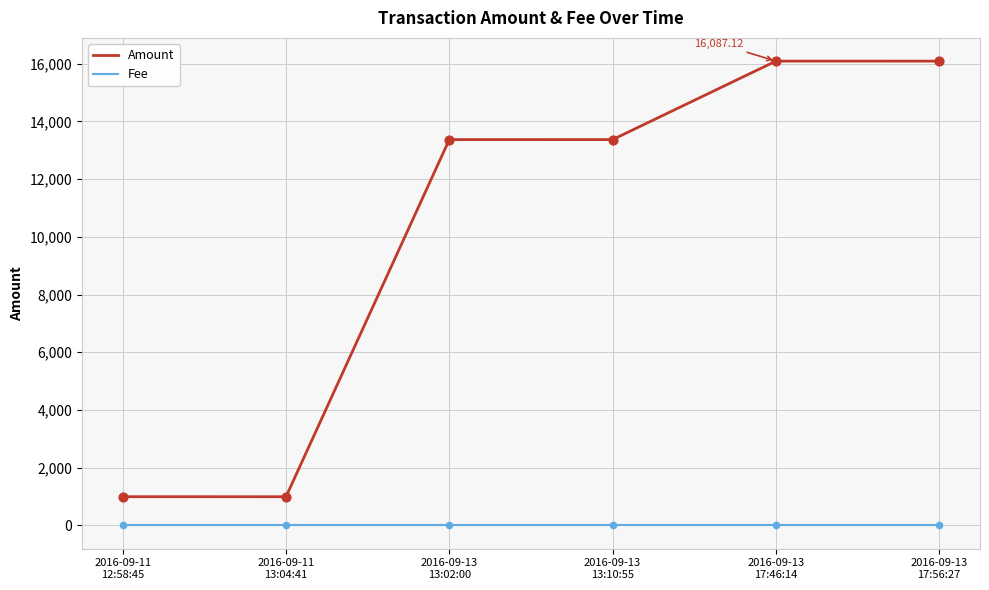

At how many categories does at least one series exceed 5299?

4